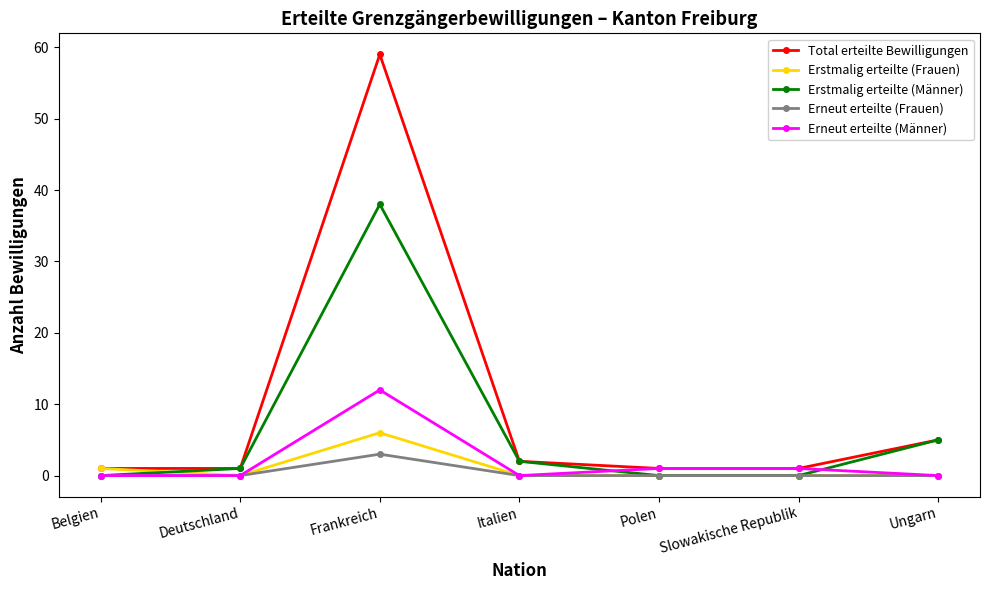

What is the label of the 3rd point from the left?

Frankreich